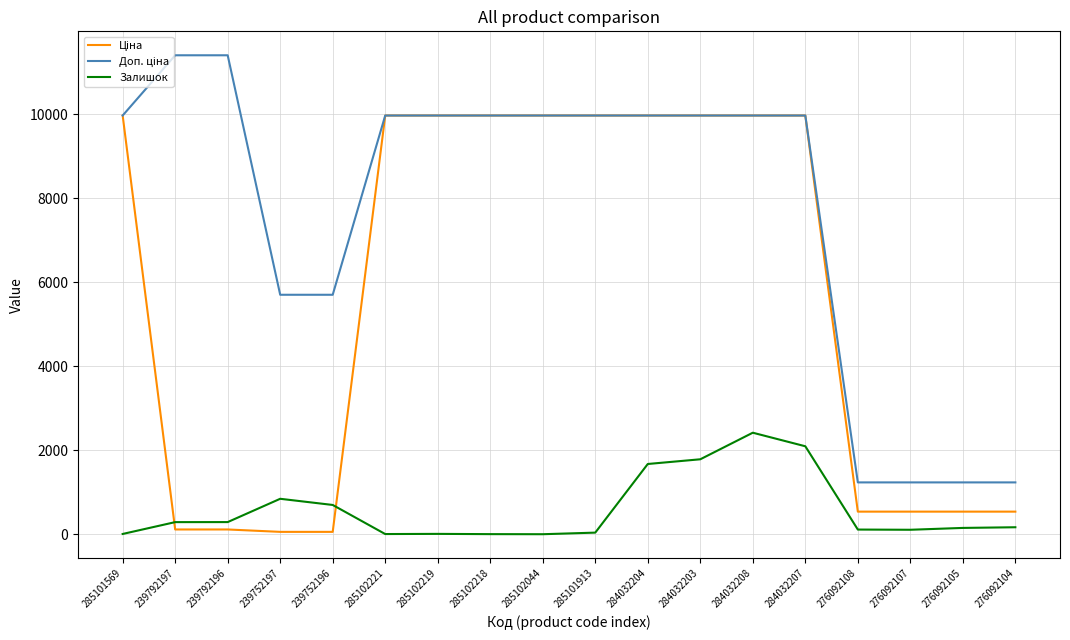

Is it true that Залишок equals 698.0 at 239752196?

True